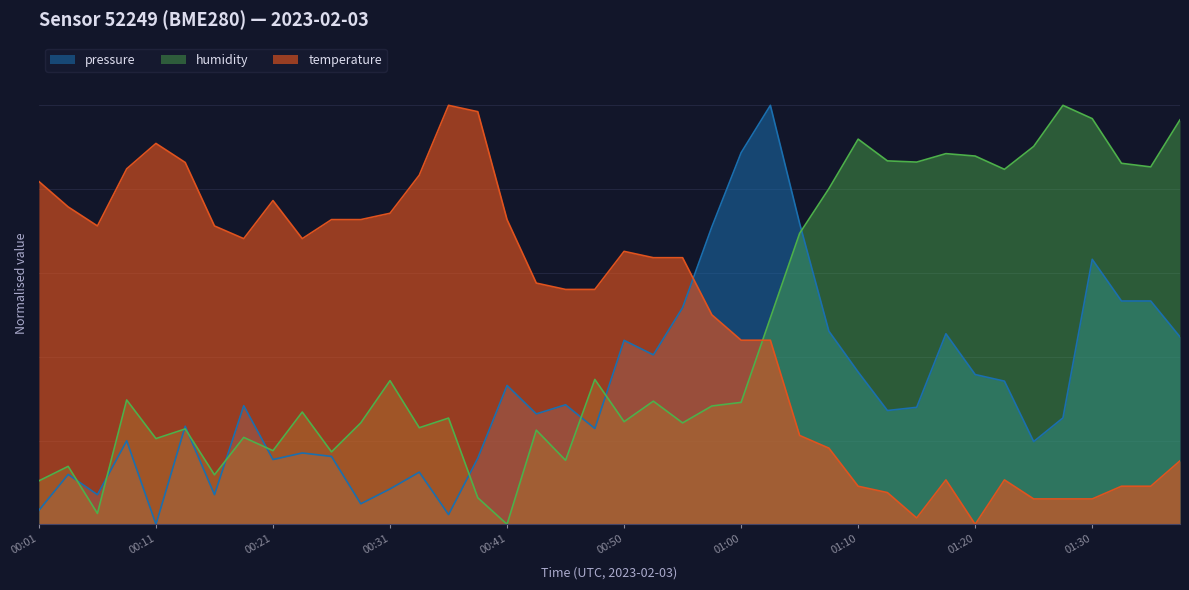

Is it true that pressure equals 0.6 at 01:20?

False